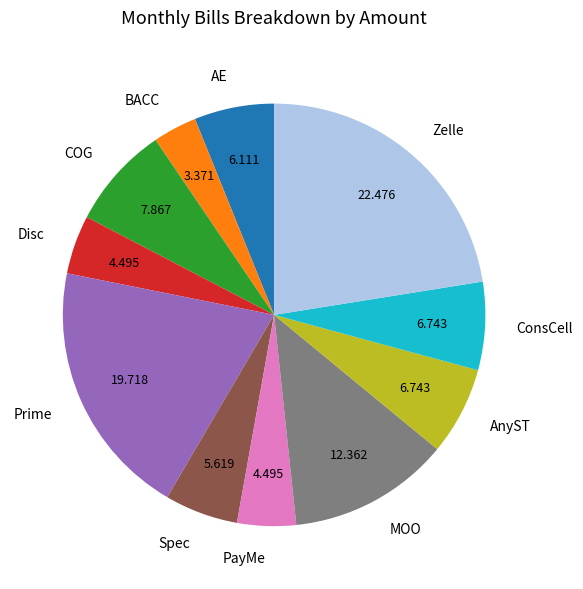

Is there any slice that represents more than half of the pie?

No